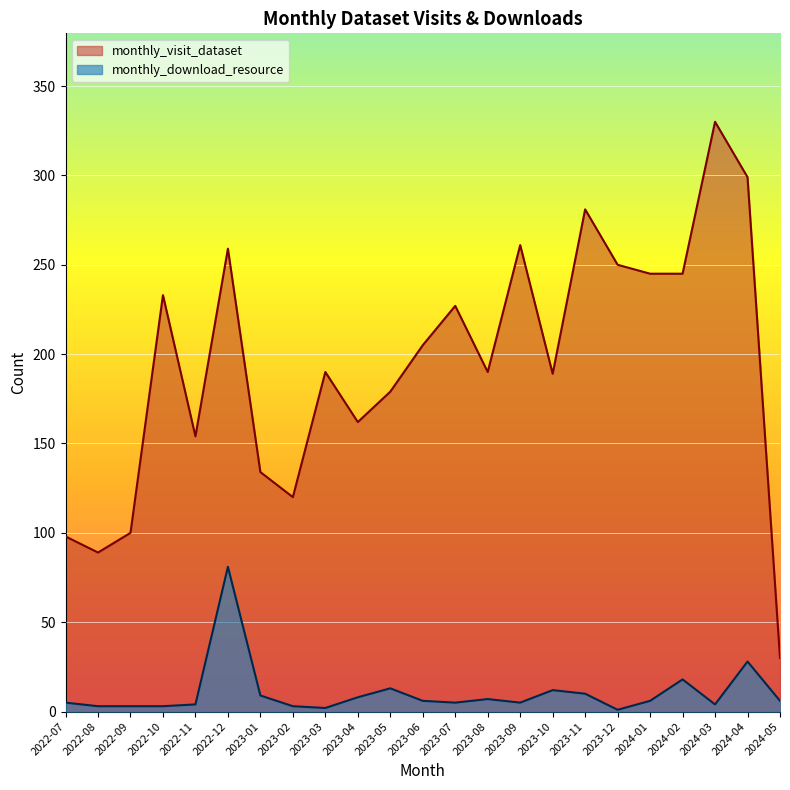

Read the monthly_visit_dataset value at 2022-07, to the nearest 5.

100